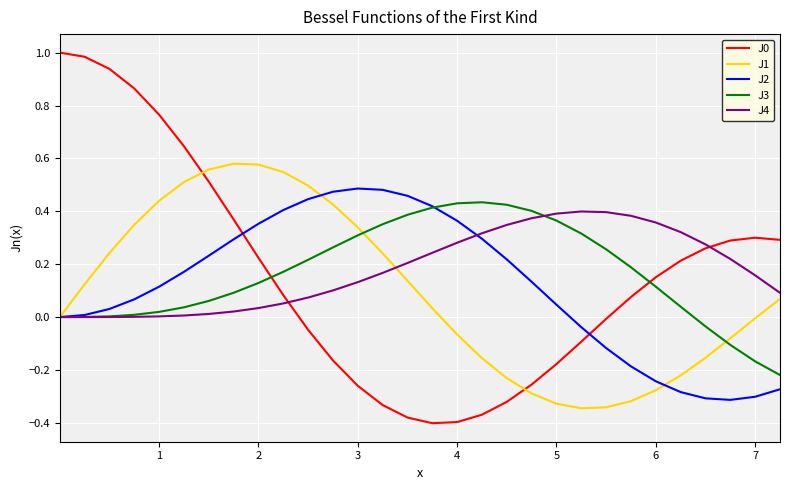

The J0 series shows -0.3 at 5. True or false?

False